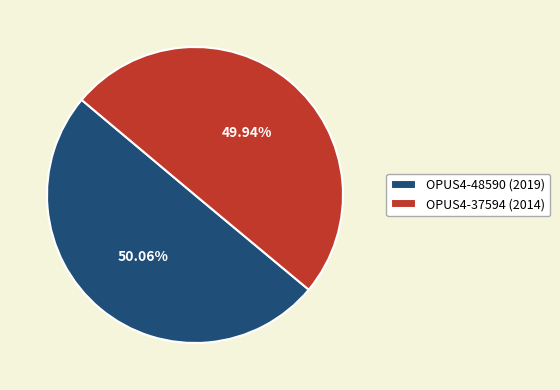

What is the ratio of the value at OPUS4-37594 (2014) to the value at OPUS4-48590 (2019)?

1.0